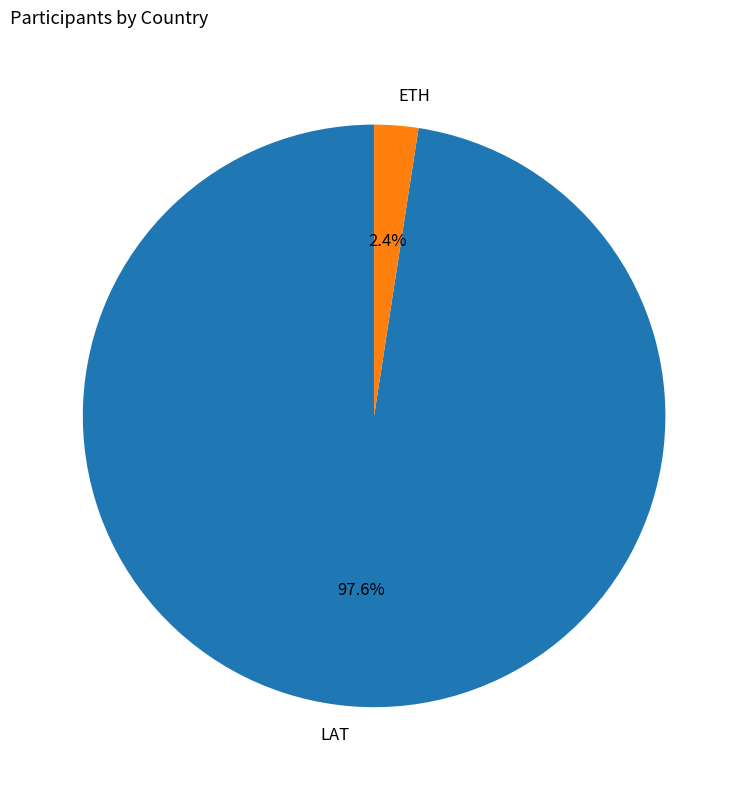

Which category has the biggest portion of the pie?

LAT